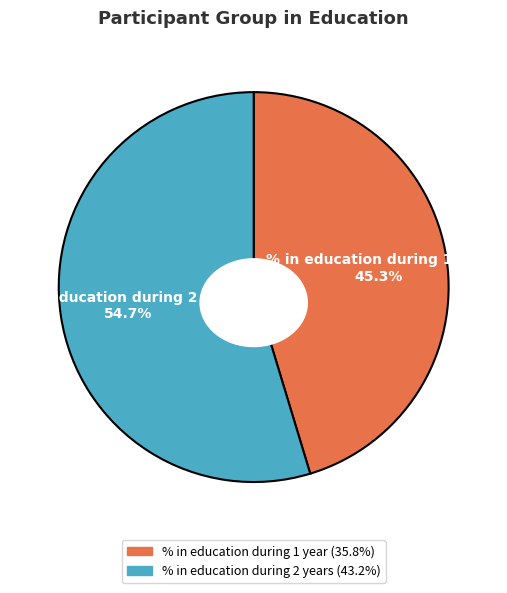

Combined, what portion of the pie is % in education during 1 year and % in education during 2 years?

100.0%